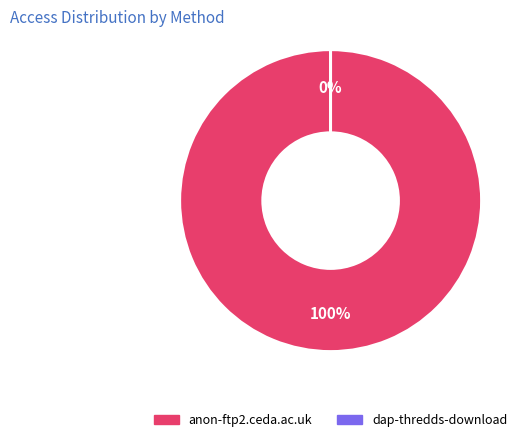

Which has a higher value, dap-thredds-download or anon-ftp2.ceda.ac.uk?

anon-ftp2.ceda.ac.uk